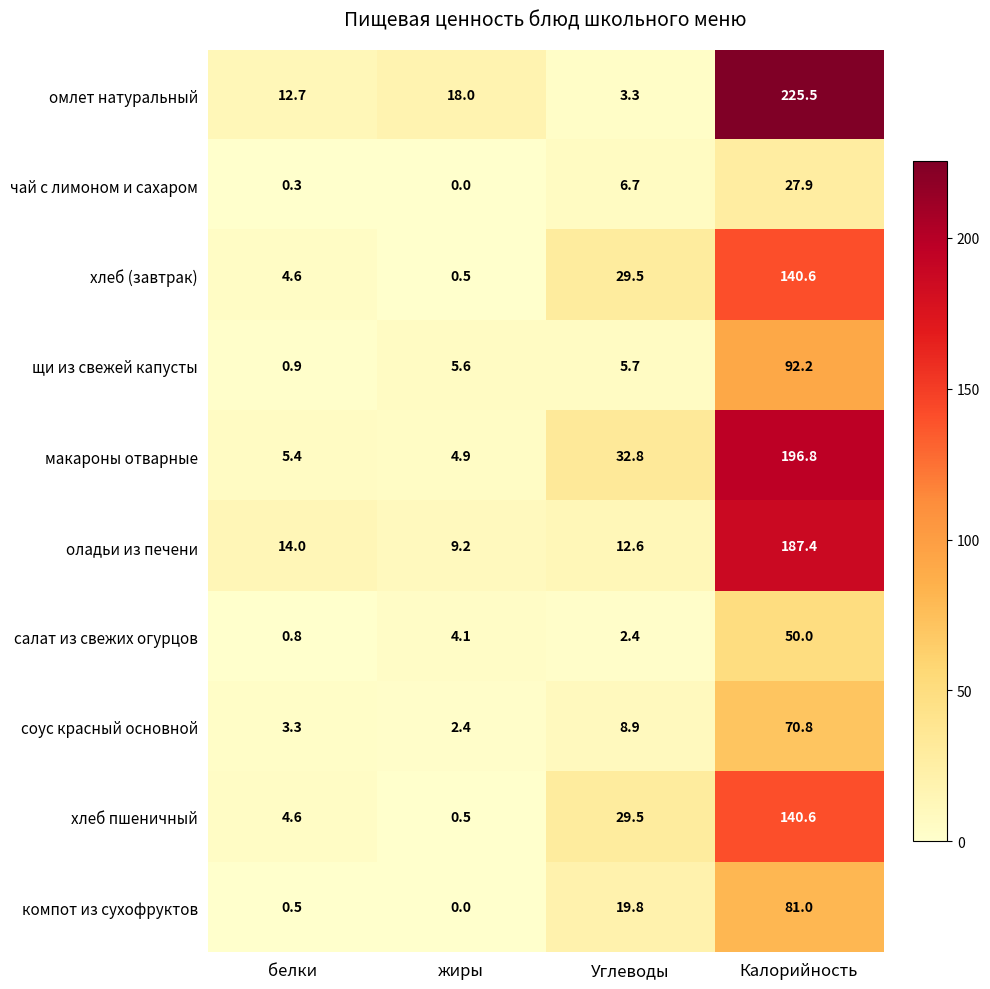

At which category is the sum across all series the highest?

Калорийность